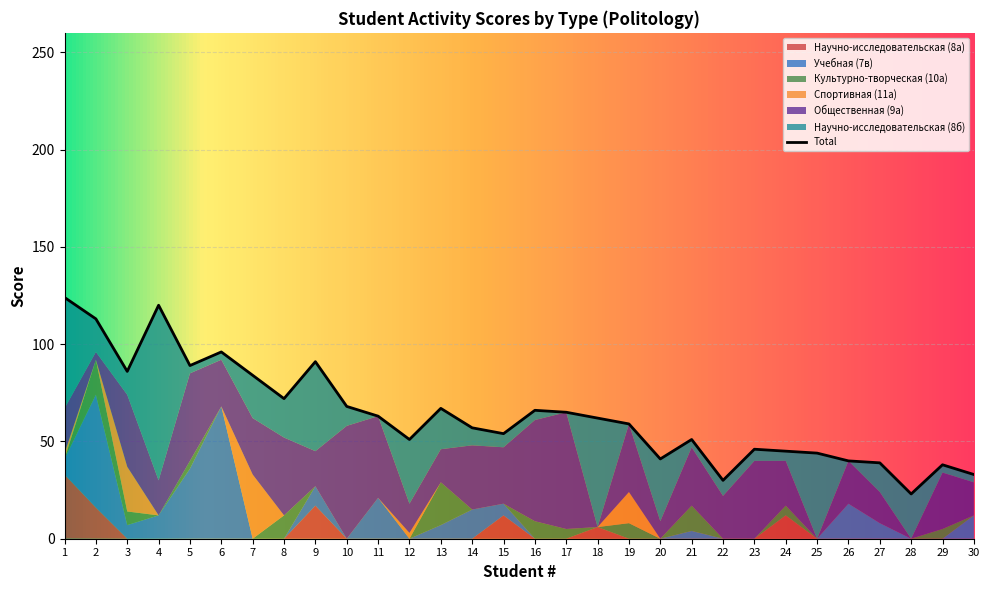

How many times do Спортивная (11а) and Научно-исследовательская (8б) cross each other?

6